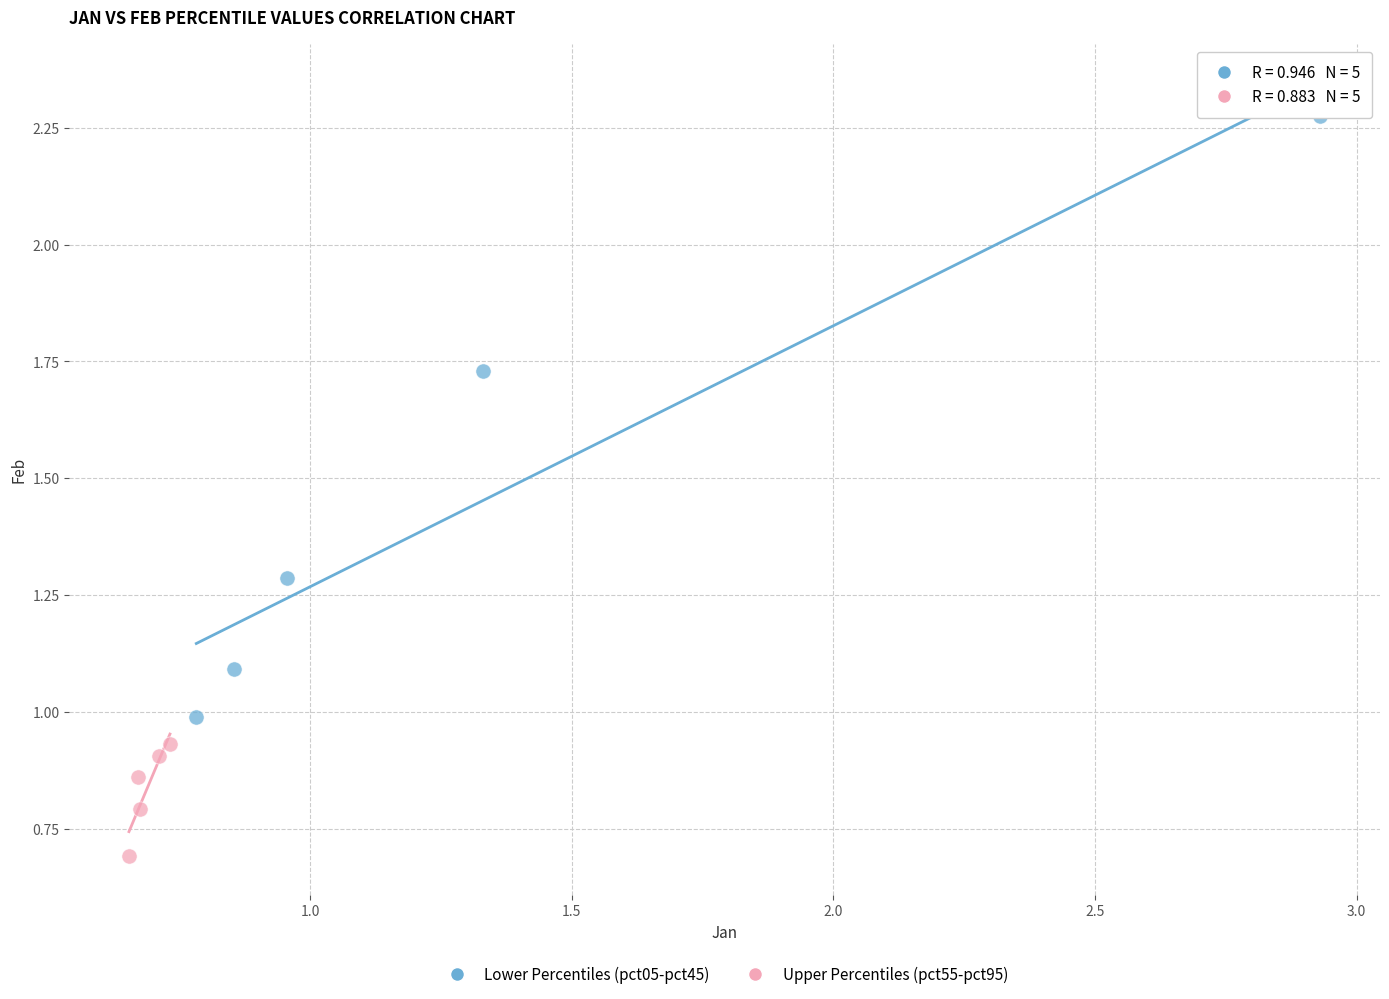

What are all the series names shown in the legend?

Lower Percentiles (pct05-pct45), Upper Percentiles (pct55-pct95)